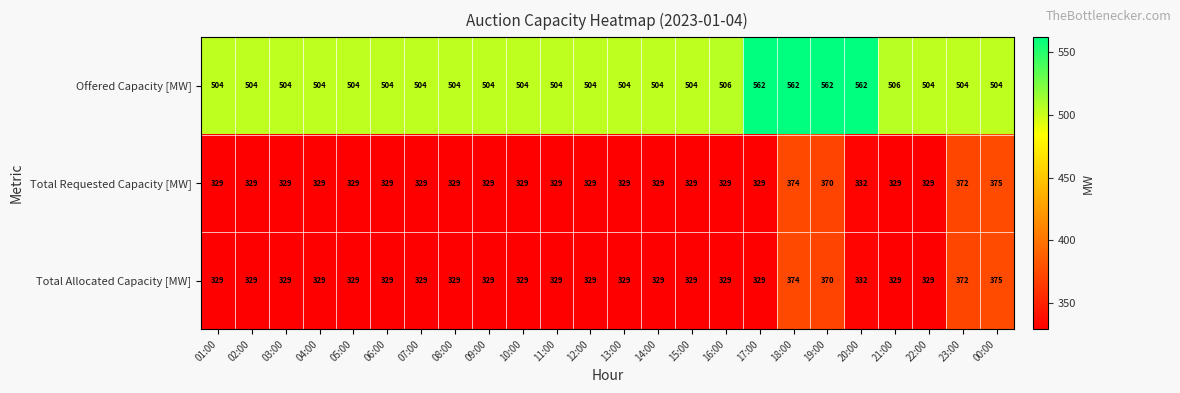

What is the difference between the maximum and minimum values in the Total Requested Capacity [MW] series?

46